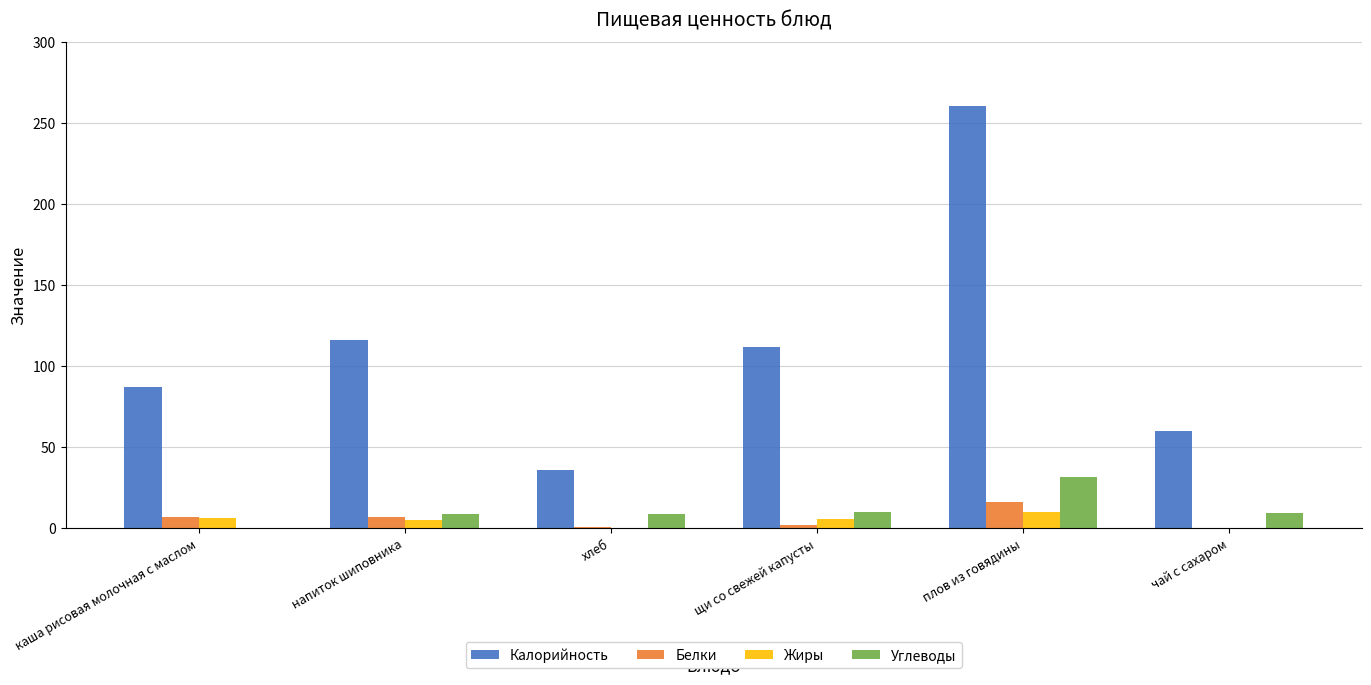

What is the total value across all series at хлеб?

46.0